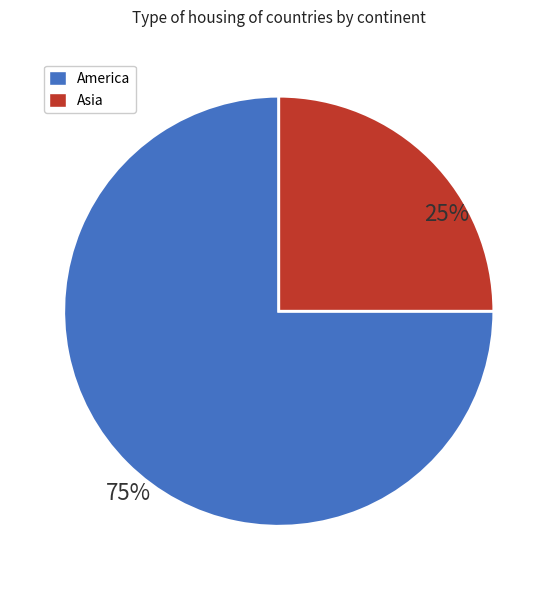

Does any single category account for the majority?

Yes